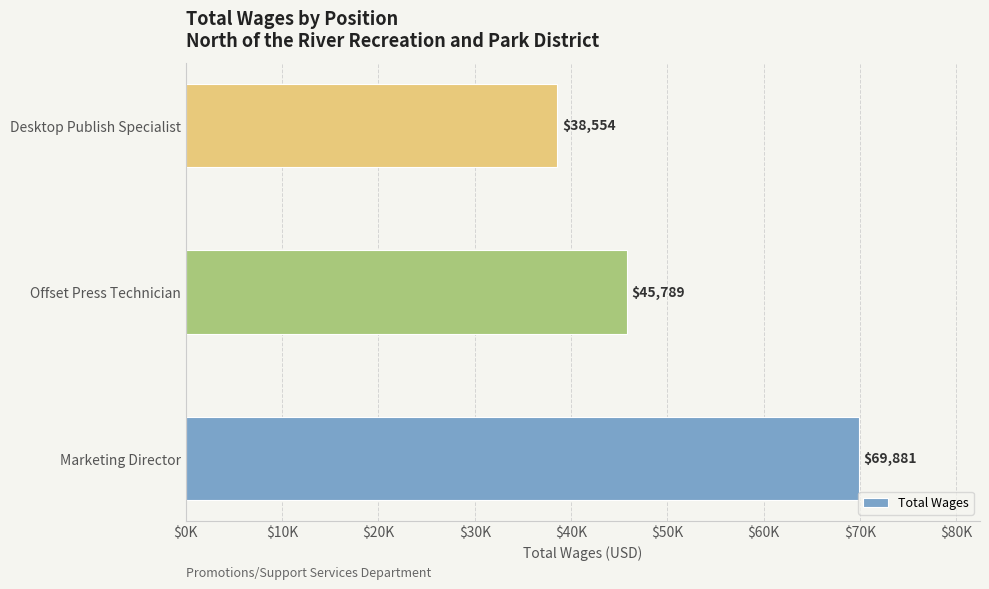

List the labels in order of value, largest first.

Marketing Director, Offset Press Technician, Desktop Publish Specialist